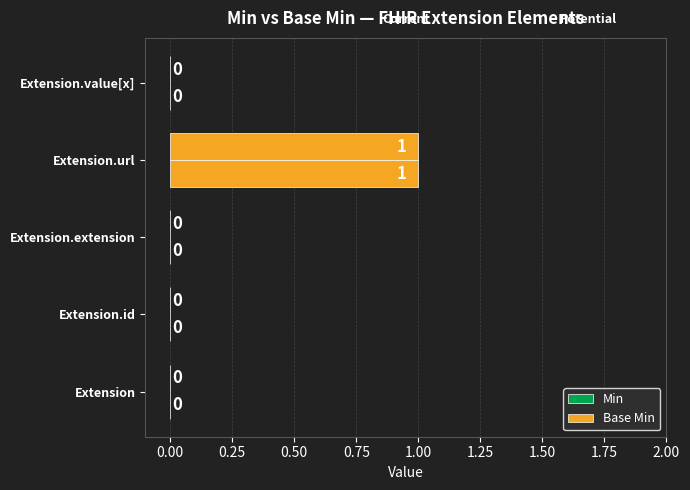

What is the maximum value shown in the chart?

1